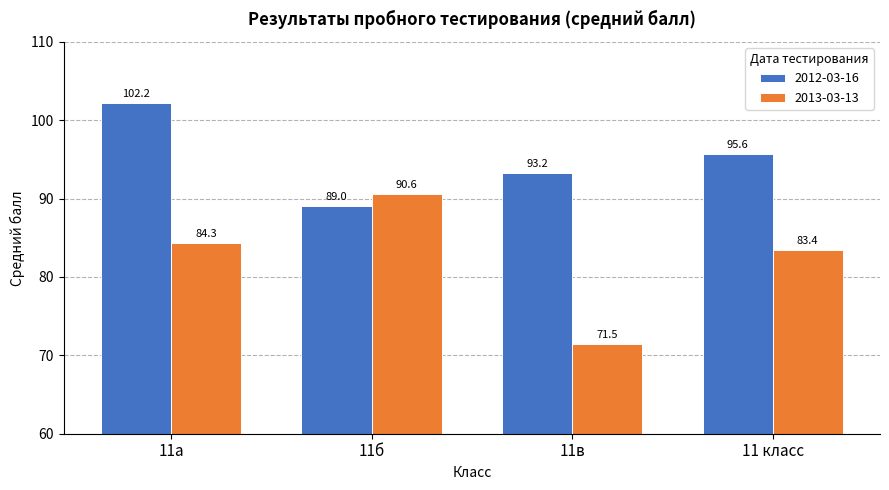

What is the sum of the 2013-03-13 values at 11в and 11 класс?

154.9